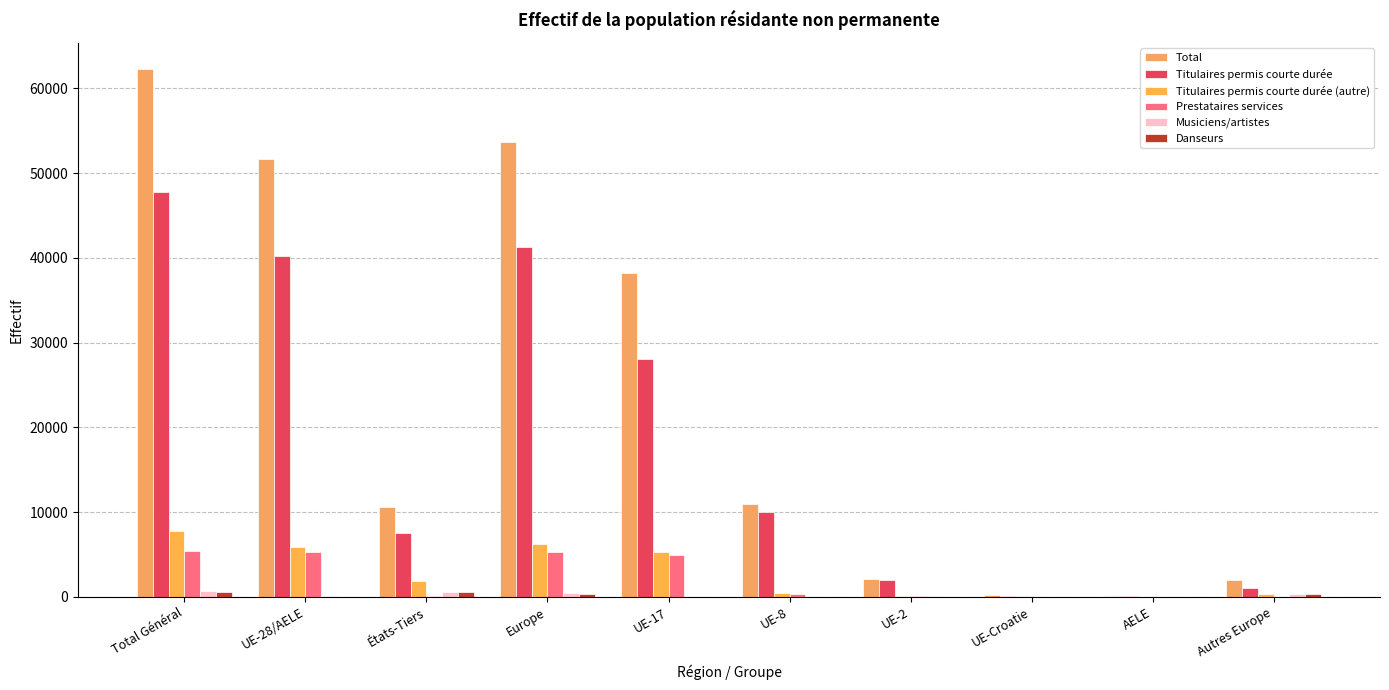

What is the maximum value shown in the chart?

62274